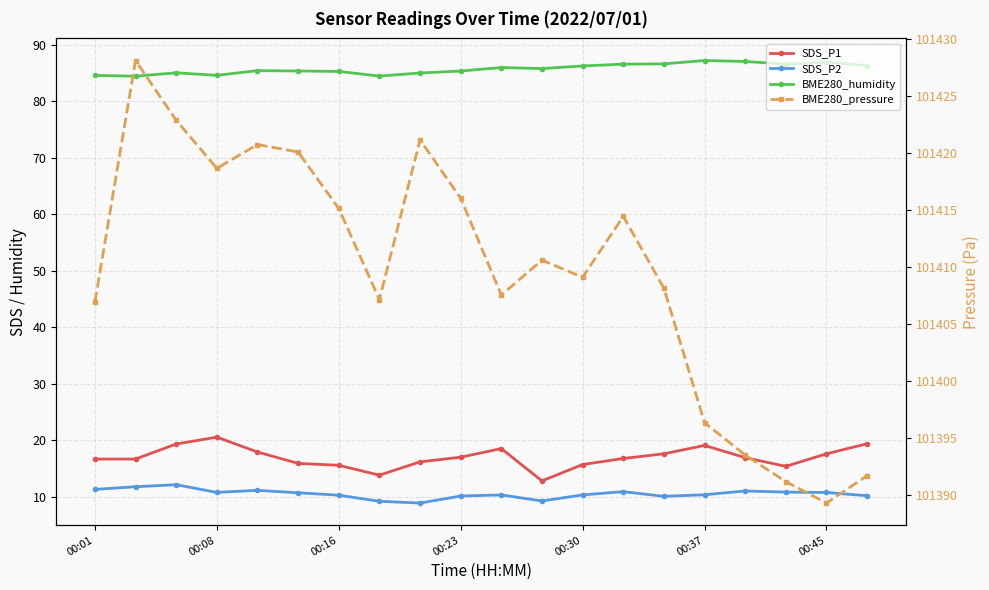

What are all the series names shown in the legend?

SDS_P1, SDS_P2, BME280_humidity, BME280_pressure